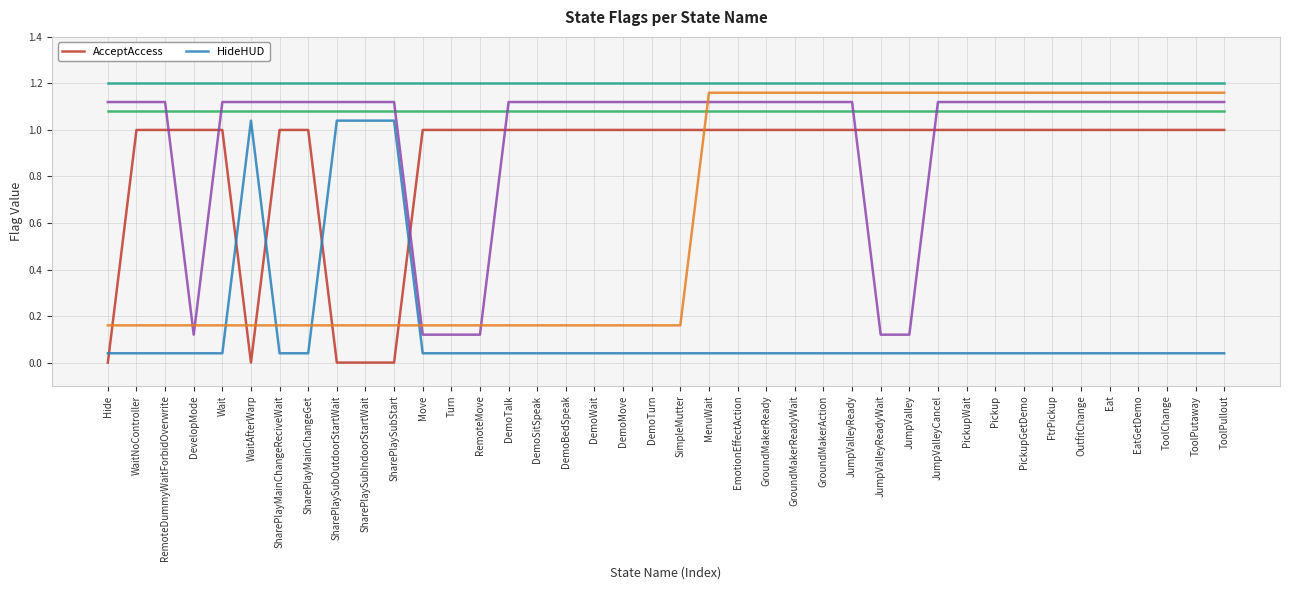

What is the label of the 26th point from the left?

GroundMakerAction